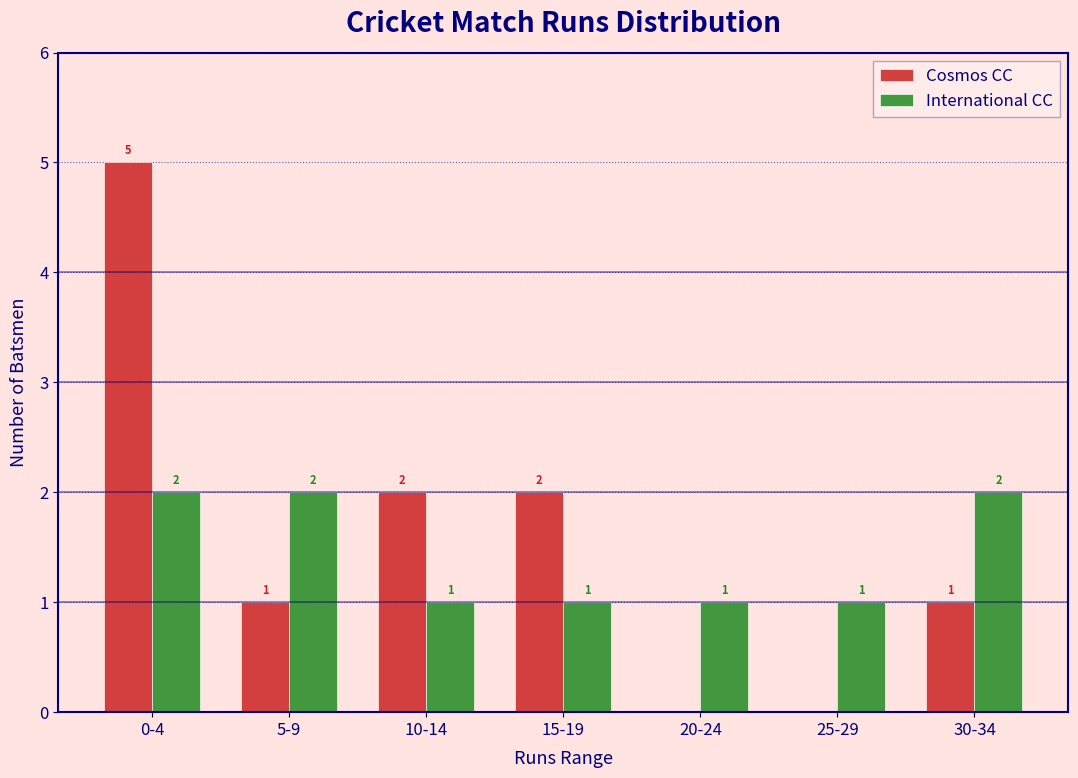

Reading left to right, extract all data points from this chart.

Cosmos CC: 0-4=5	5-9=1	10-14=2	15-19=2	20-24=0	25-29=0	30-34=1
International CC: 0-4=2	5-9=2	10-14=1	15-19=1	20-24=1	25-29=1	30-34=2